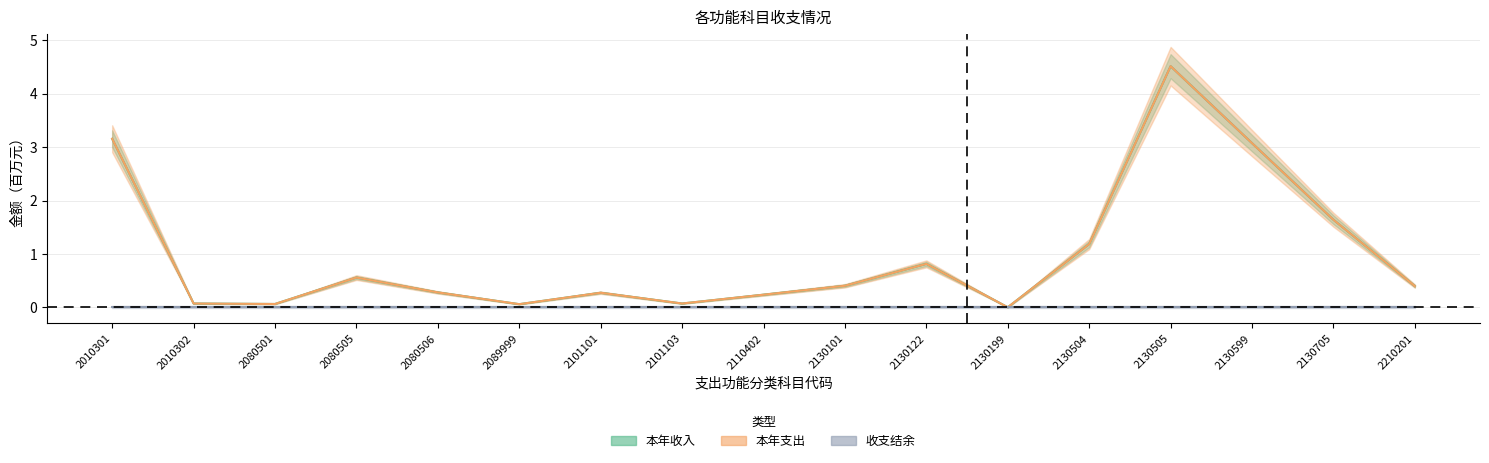

Which series has the largest total across all categories?

本年收入